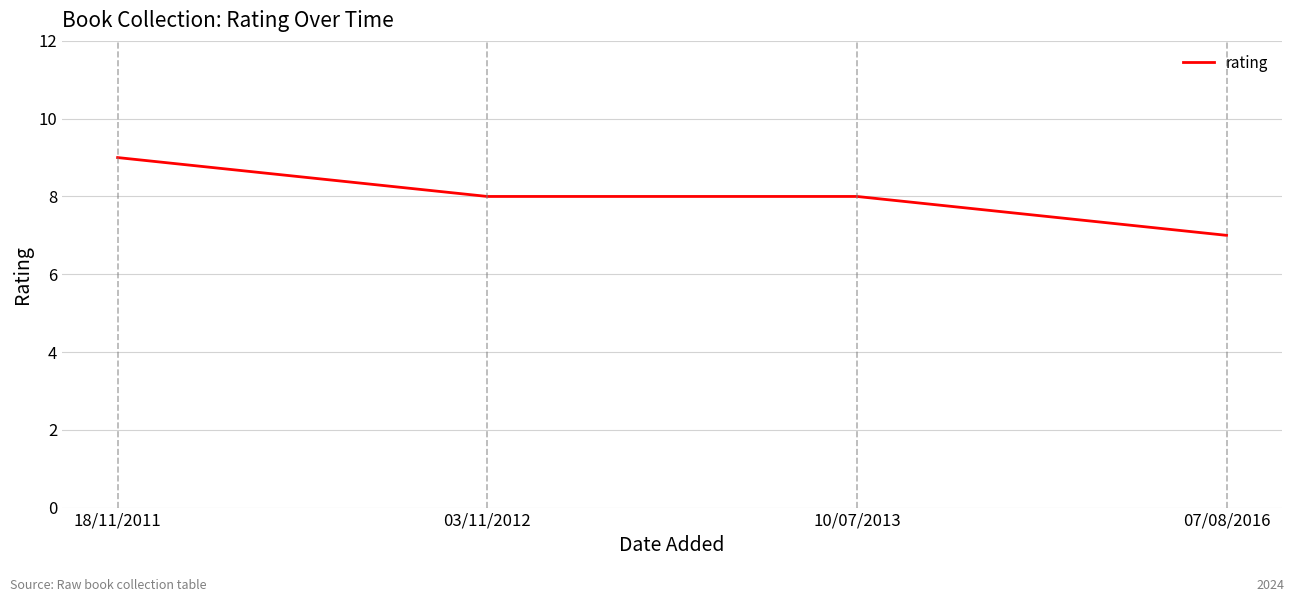

Which has a higher value, 18/11/2011 or 07/08/2016?

18/11/2011